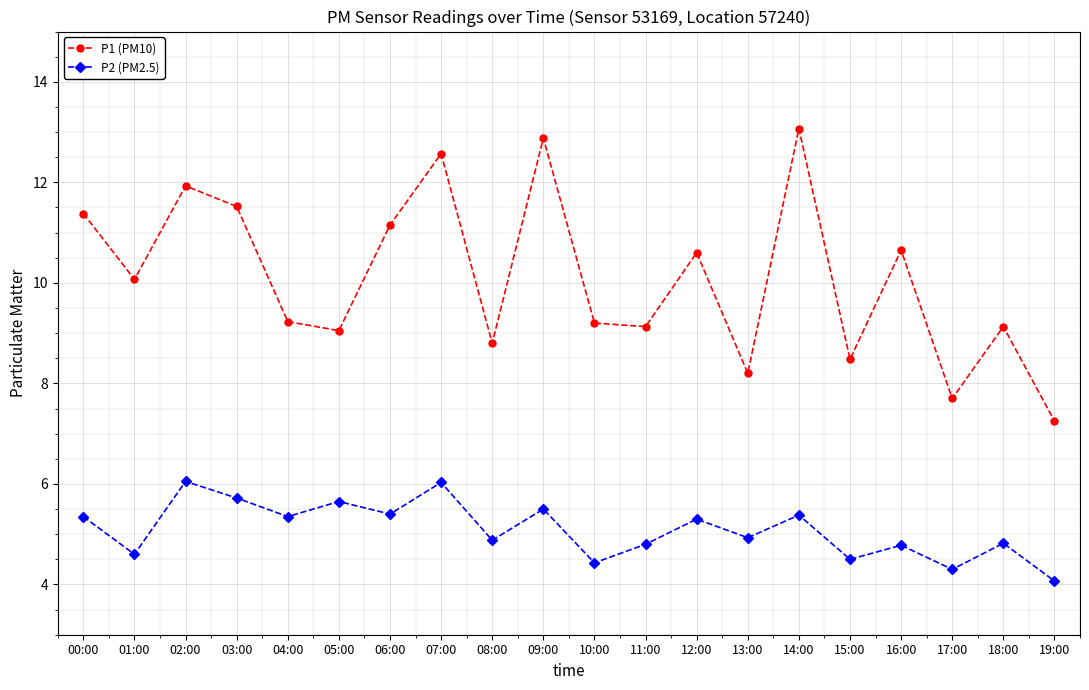

What is the label of the 8th point from the right?

12:00